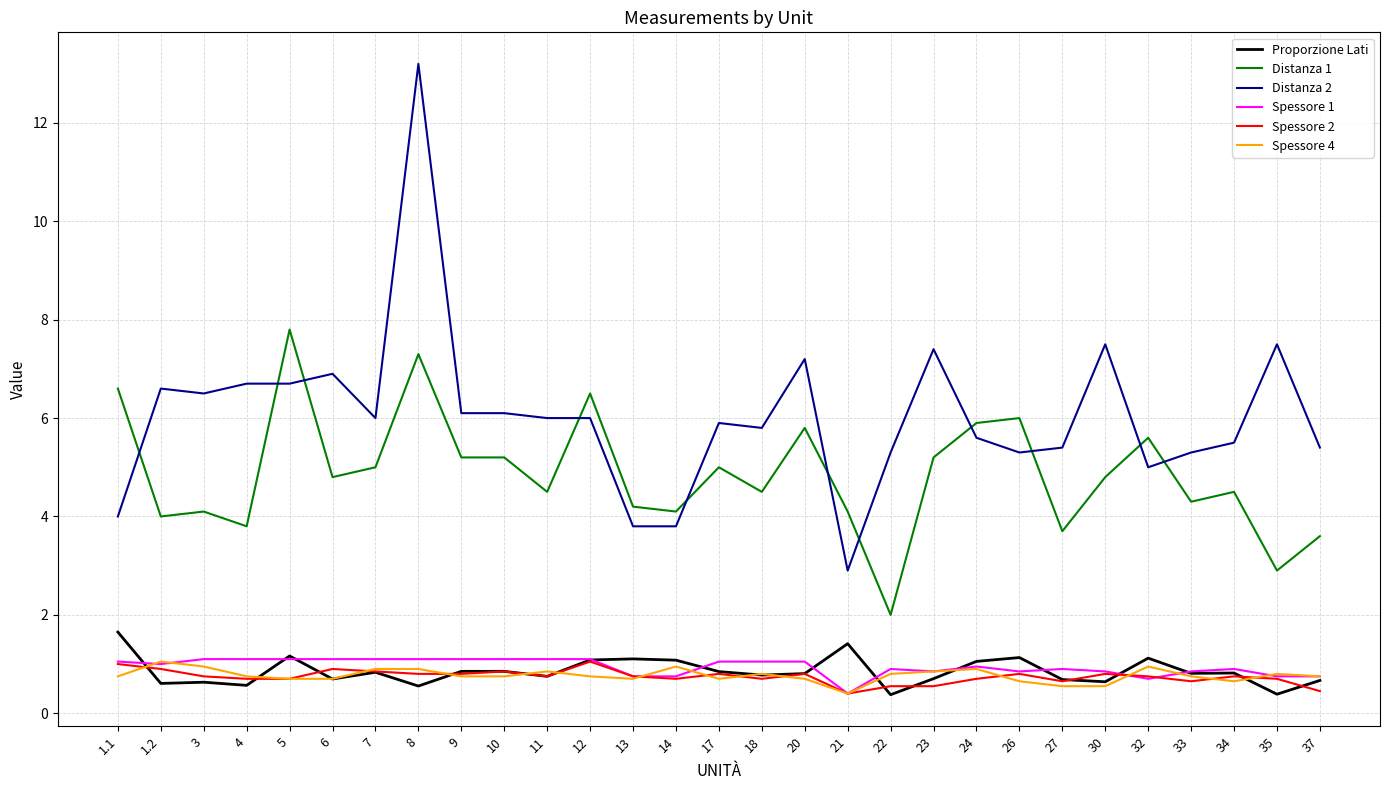

True or false: Distanza 1 and Spessore 2 cross at least once.

False